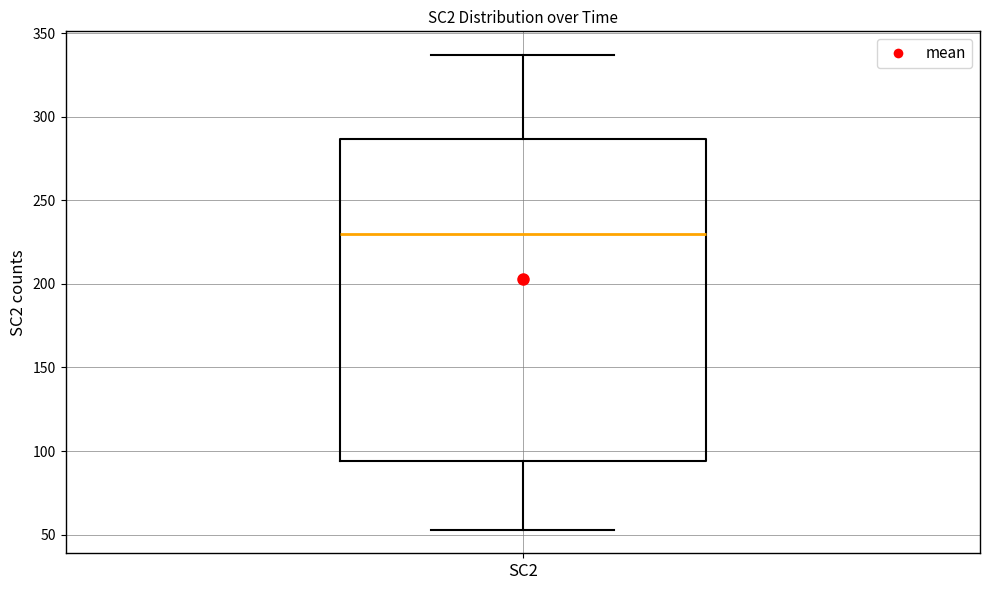

Read this box plot against the y-axis: the position of the median line, the range covered by the box, and the ends of both whiskers. The values are not printed on the chart, so give them approximately, as read against the axis.

median 230, box 95 to 285, whiskers 55 to 335